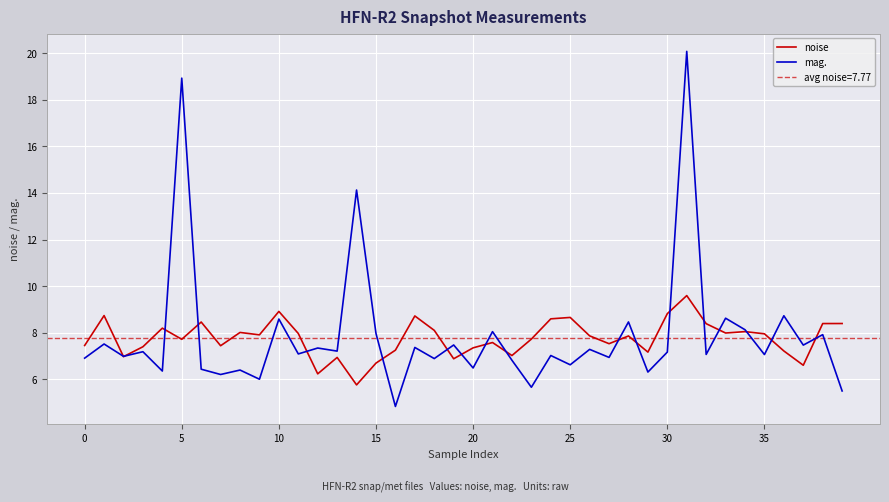

How many lines are shown in the chart?

2